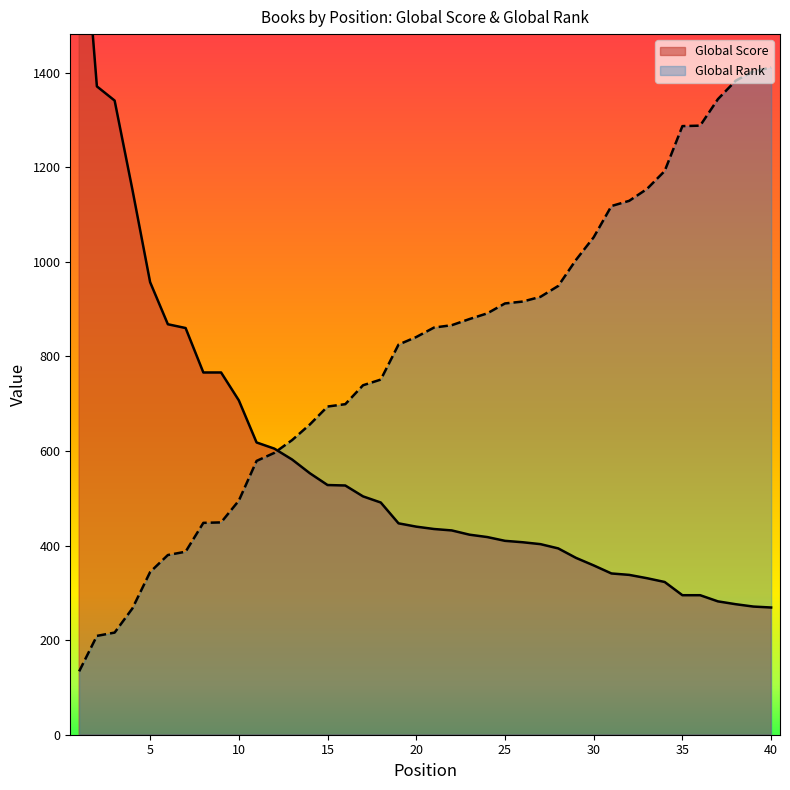

At 22, list the series in order from largest to smallest.

Global Rank, Global Score